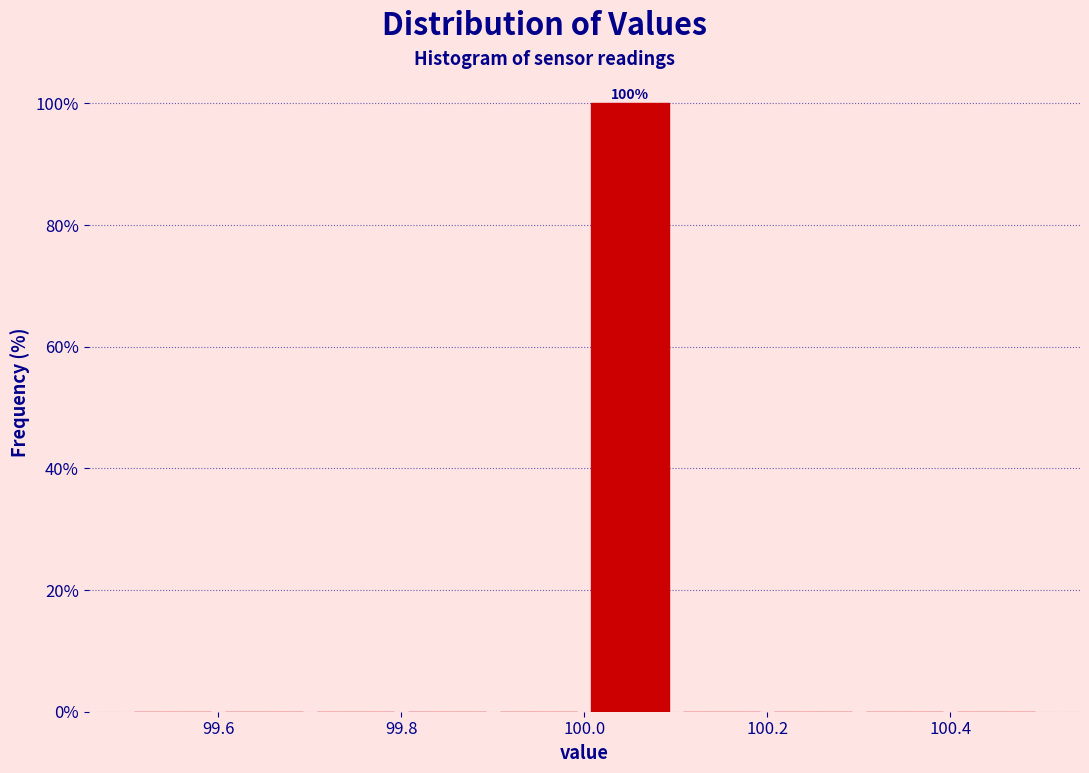

Over which range of the x-axis is the bar tallest?

100.0 to 100.1